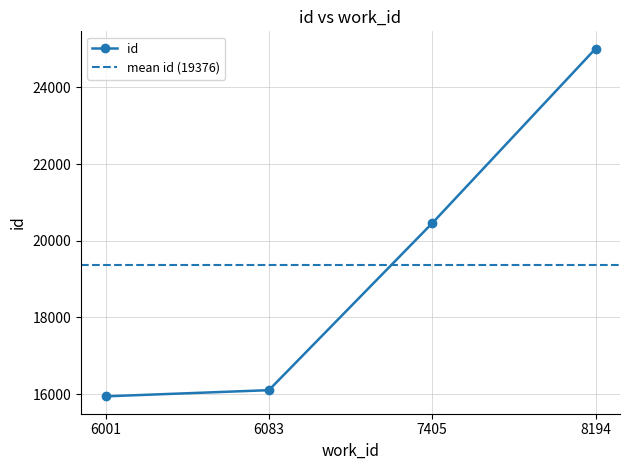

What is the value of the 1st point from the left?

15940